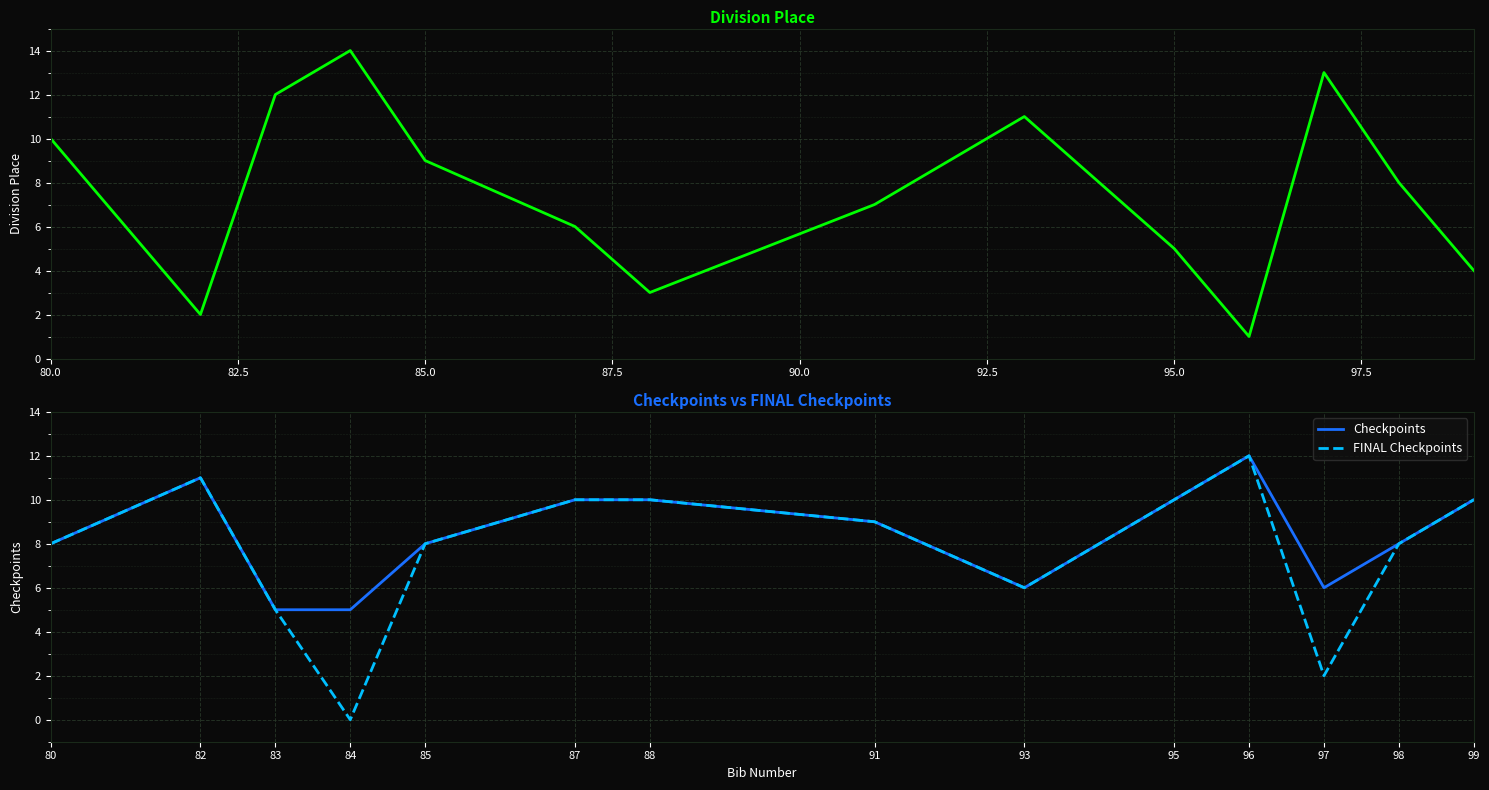

Where is FINAL Checkpoints nearest to the value 6?

93